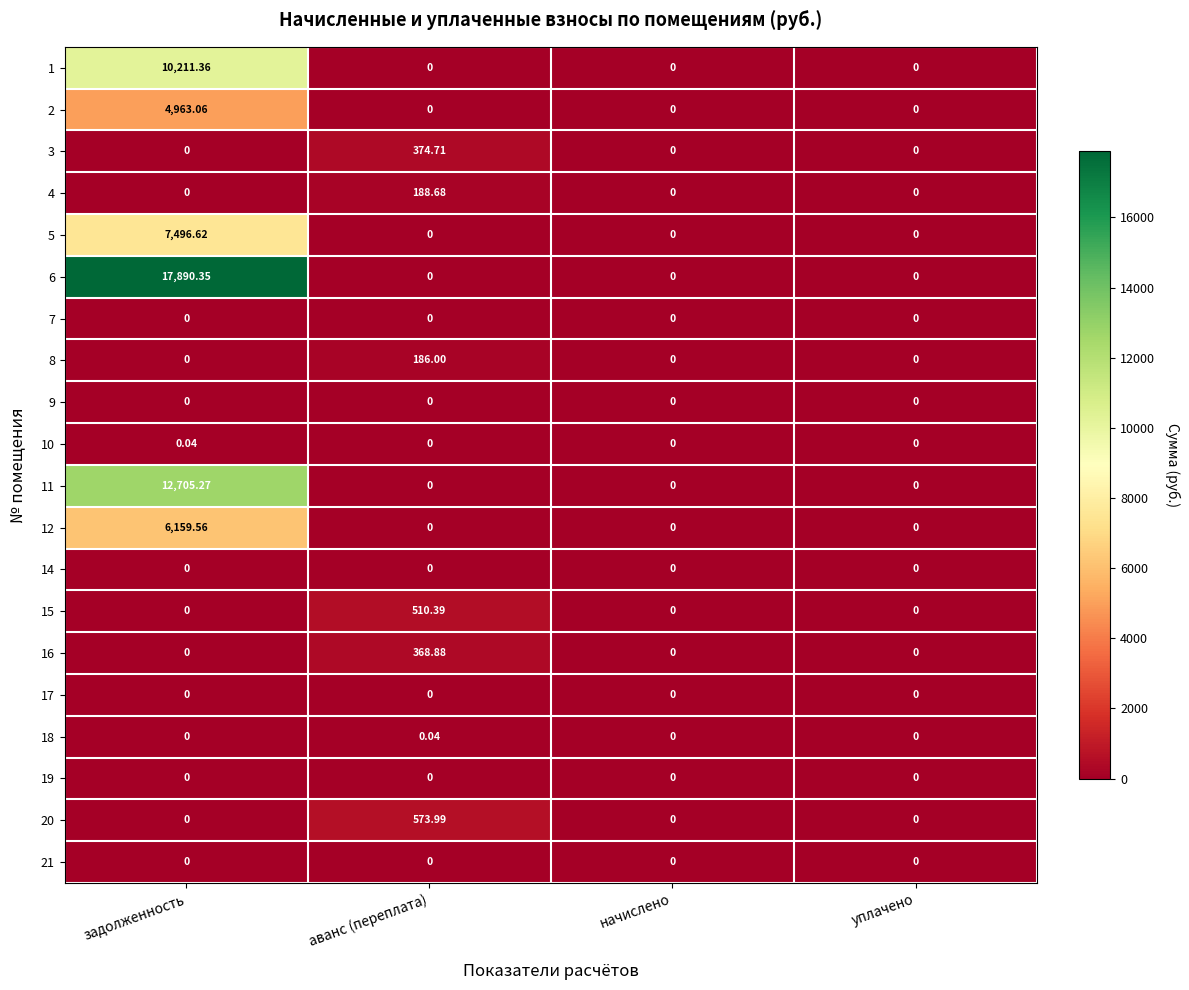

At which category is the sum across all series the highest?

задолженность